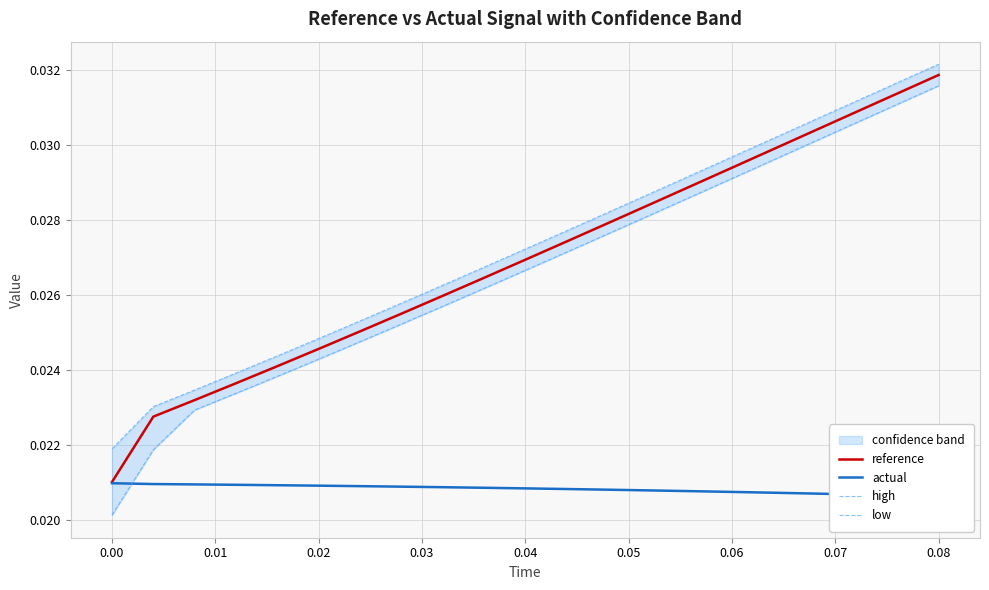

Which category has the highest value in the reference series?

0.08